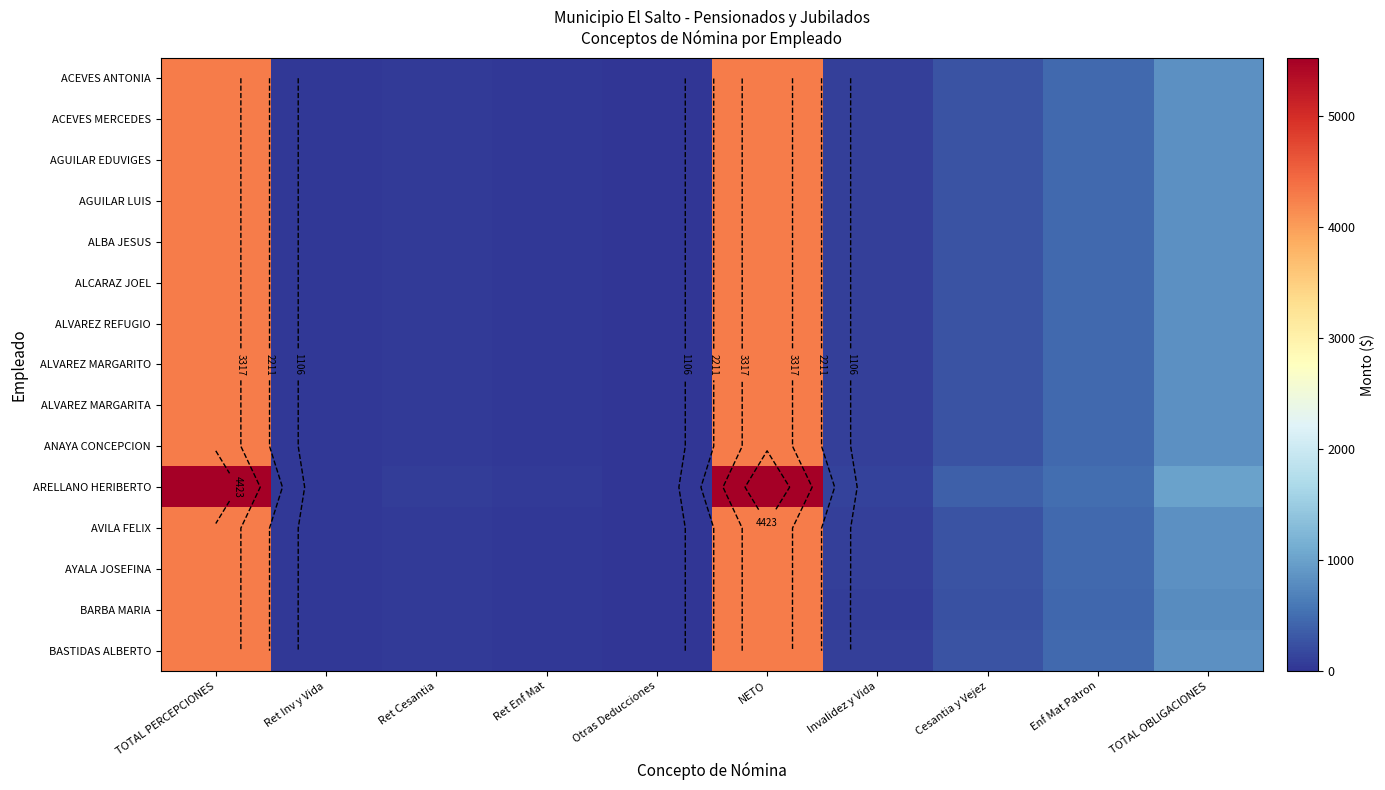

What is the minimum value shown in the chart?

-0.3